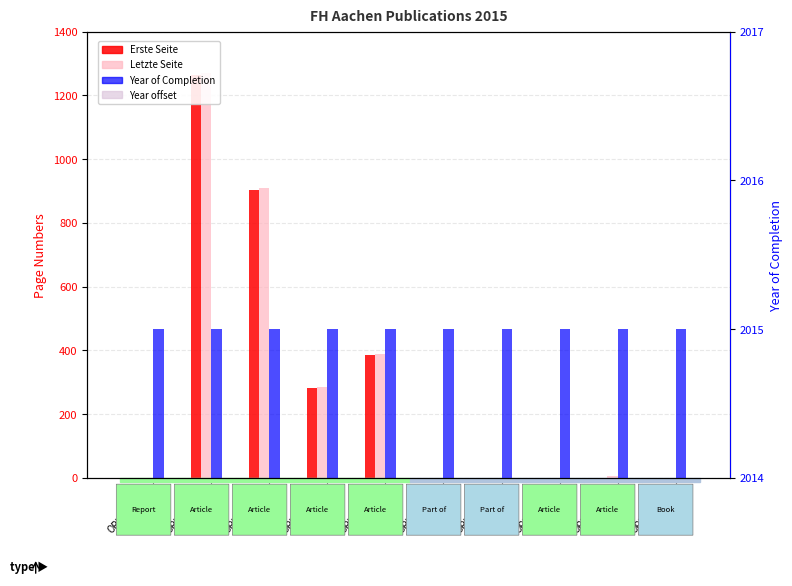

Is it true that Year offset equals 0.1 at OPUS4-8808?

False